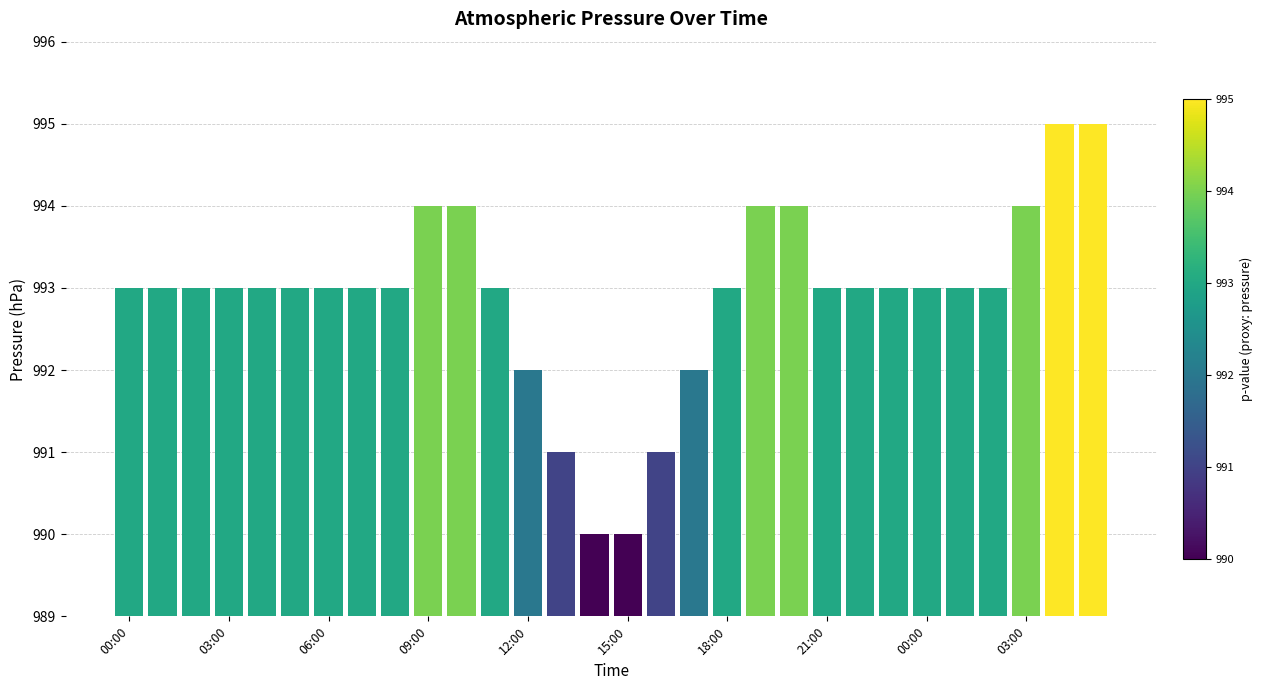

What is the average value?

993